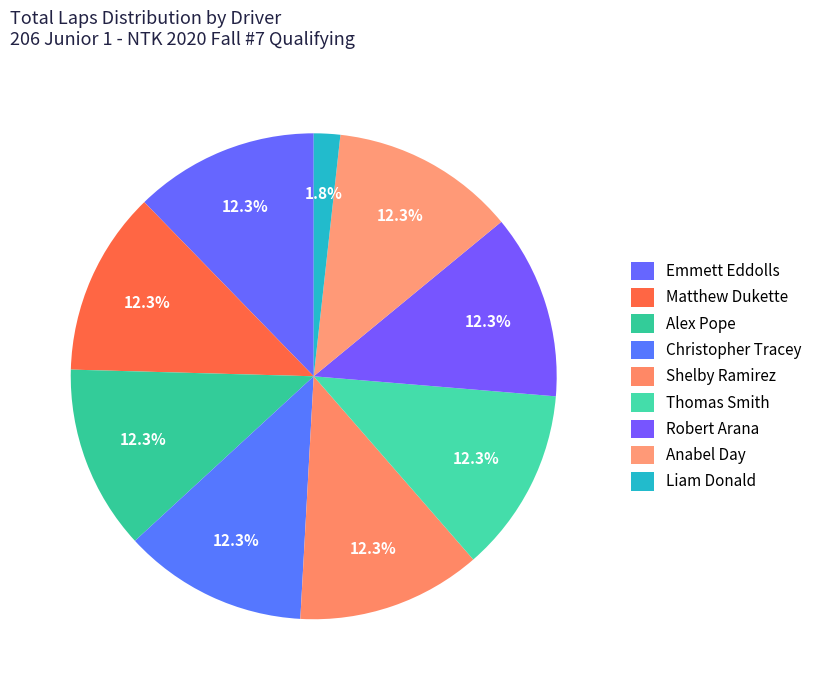

The Liam Donald slice represents 13% of the pie. True or false?

False